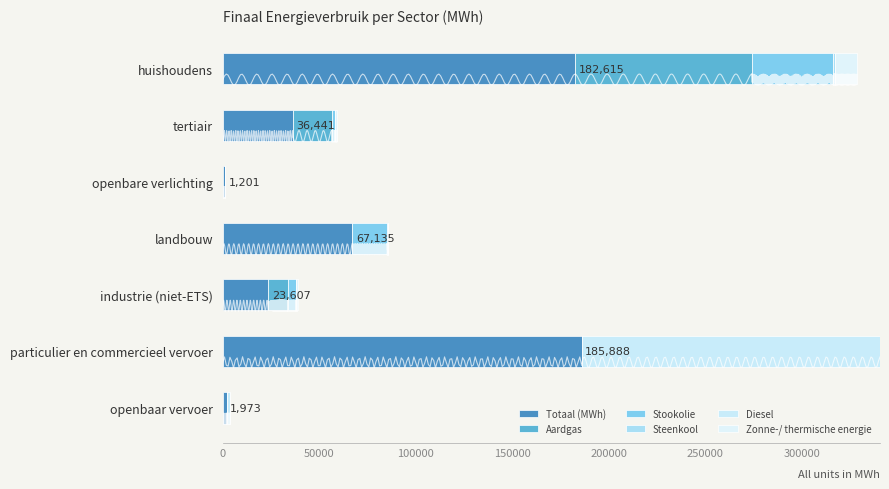

The value of Diesel at industrie (niet-ETS) is 103908.2. True or false?

False